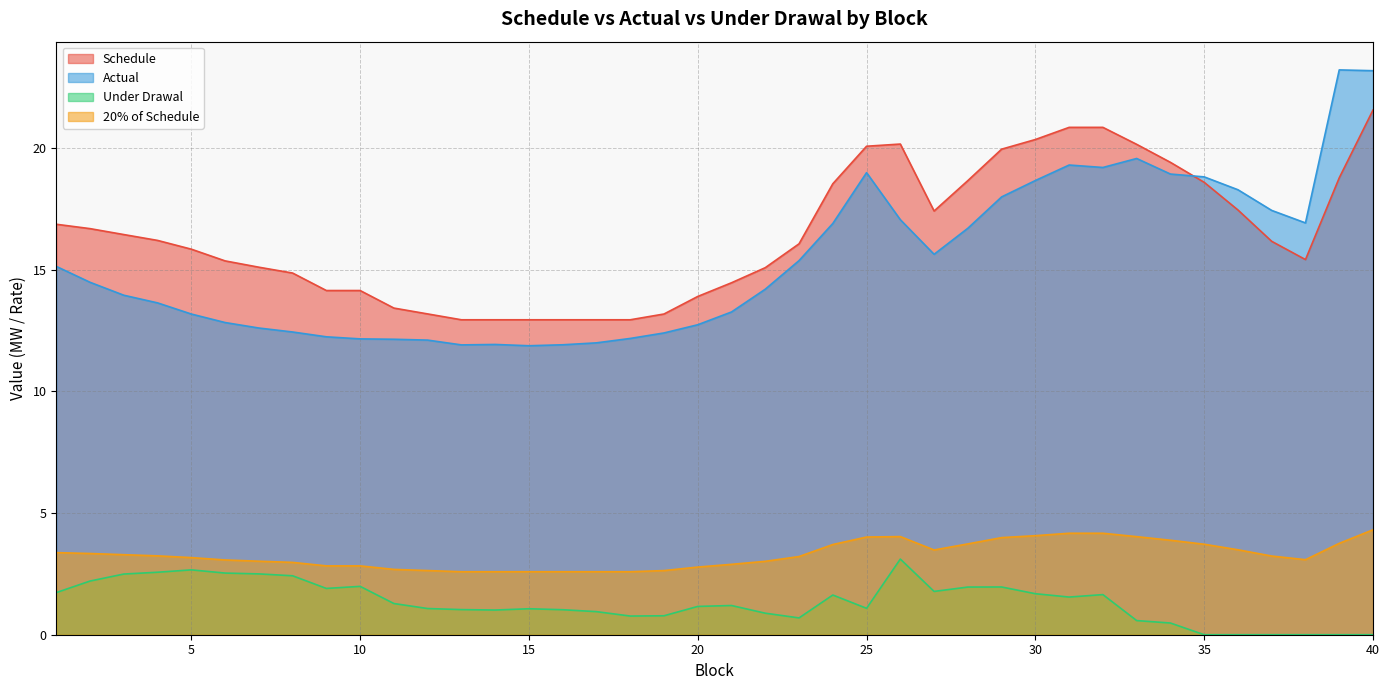

How many series are shown in this chart?

4